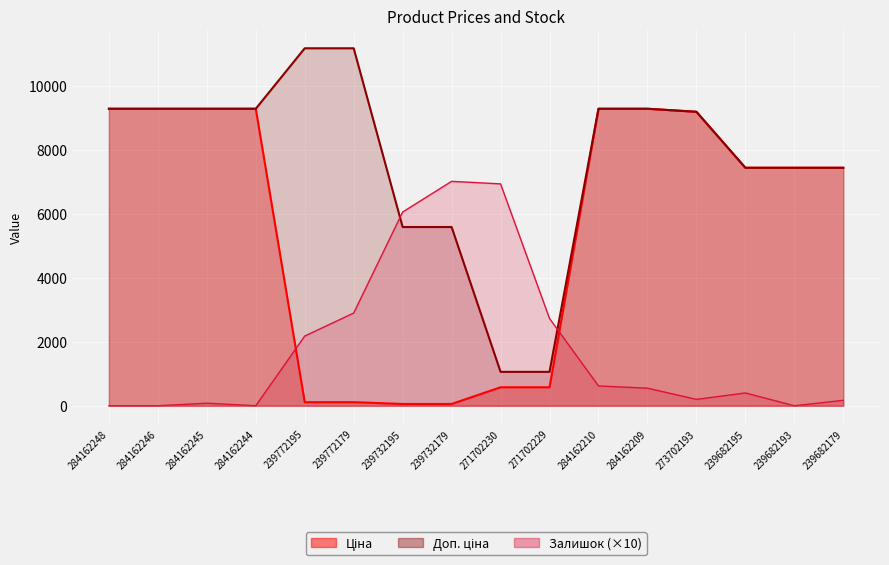

Between which two adjacent categories do Залишок and Доп. ціна first intersect?

239772179 and 239732195